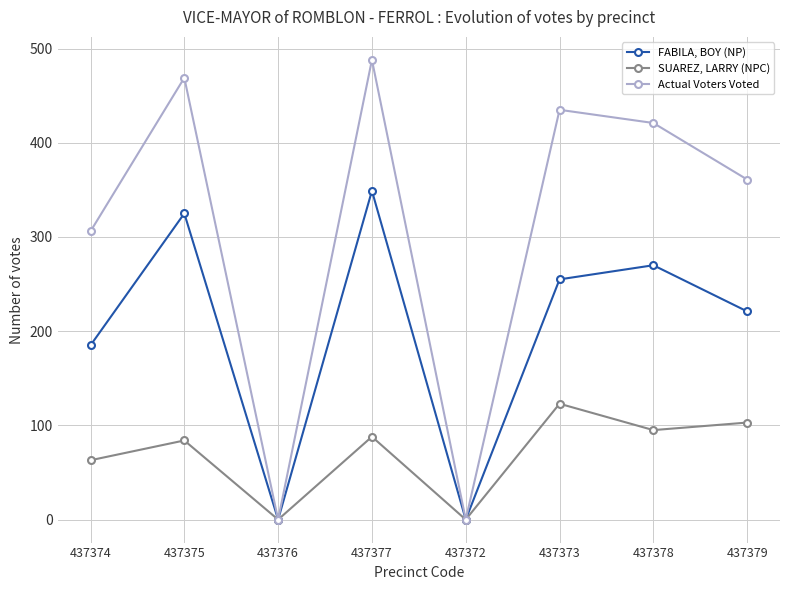

Which series has the widest spread of values?

Actual Voters Voted